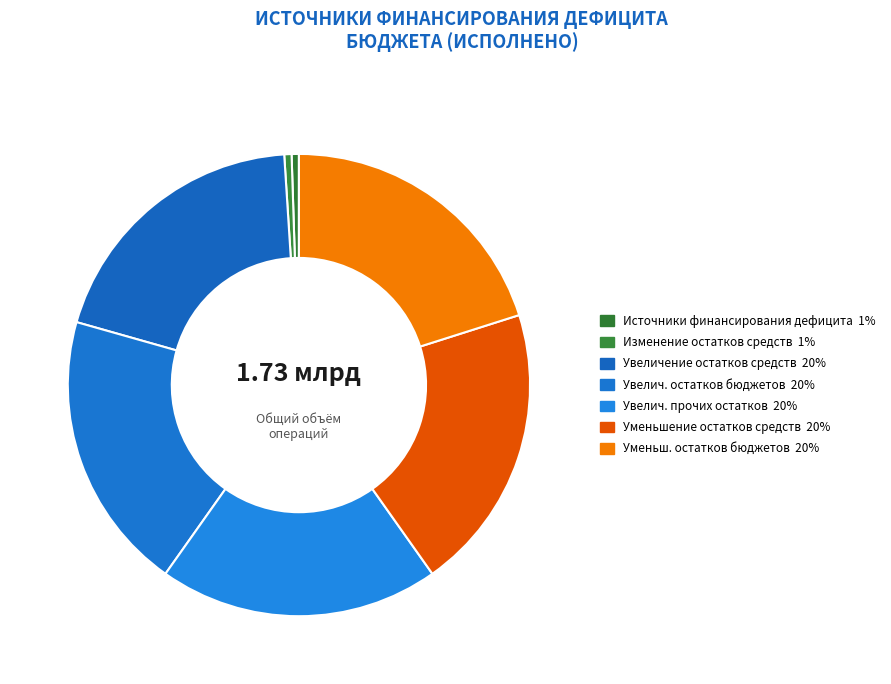

What is the largest slice in the pie chart?

уменьшение остатков средств, всего